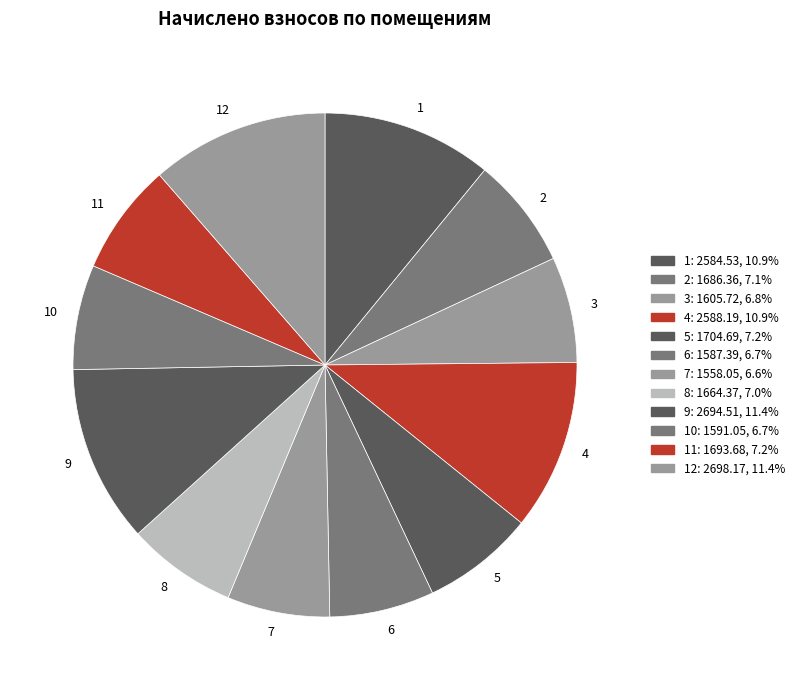

Which has a higher value, 5 or 4?

4